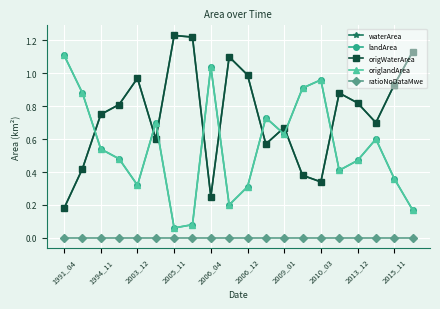

What is the label of the 16th point from the left?

15